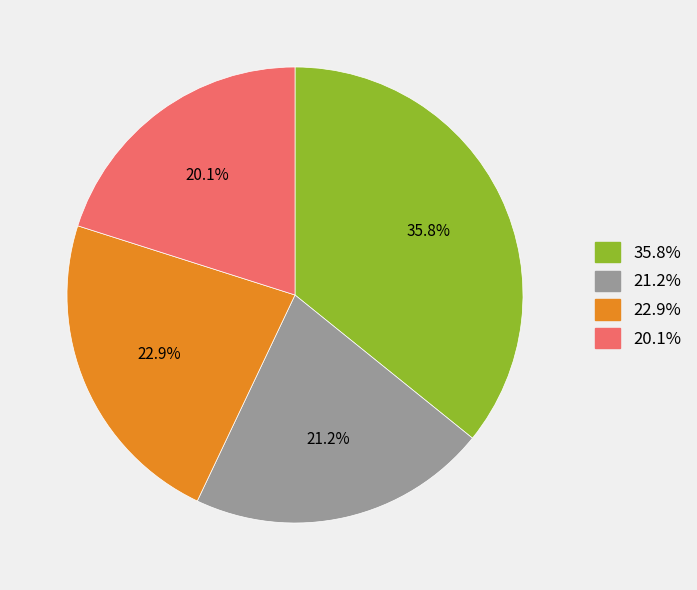

Is there a majority slice in this chart?

No